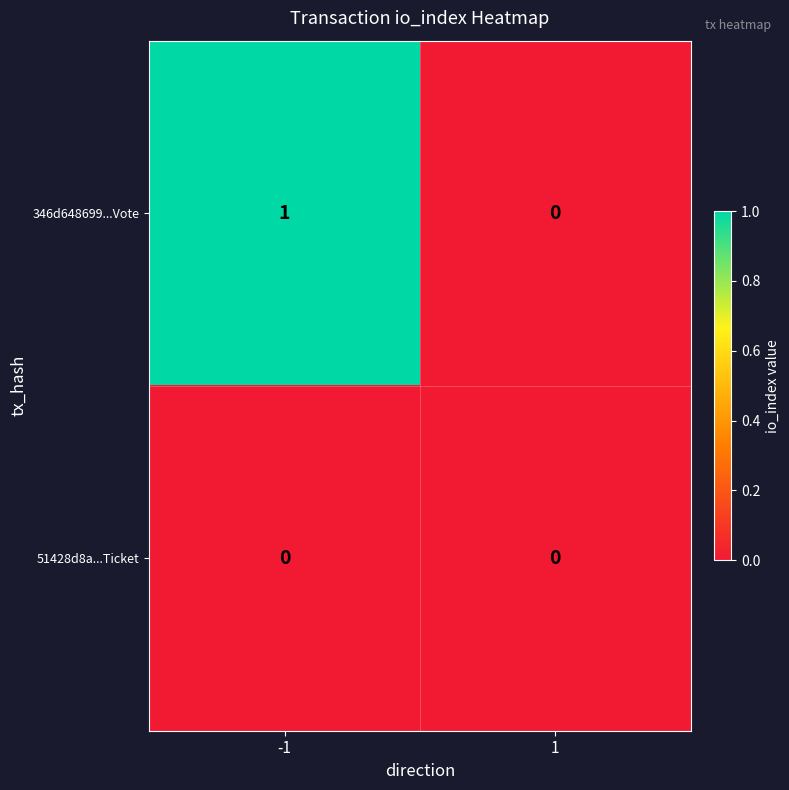

Which series has the largest total across all categories?

346d648699...Vote